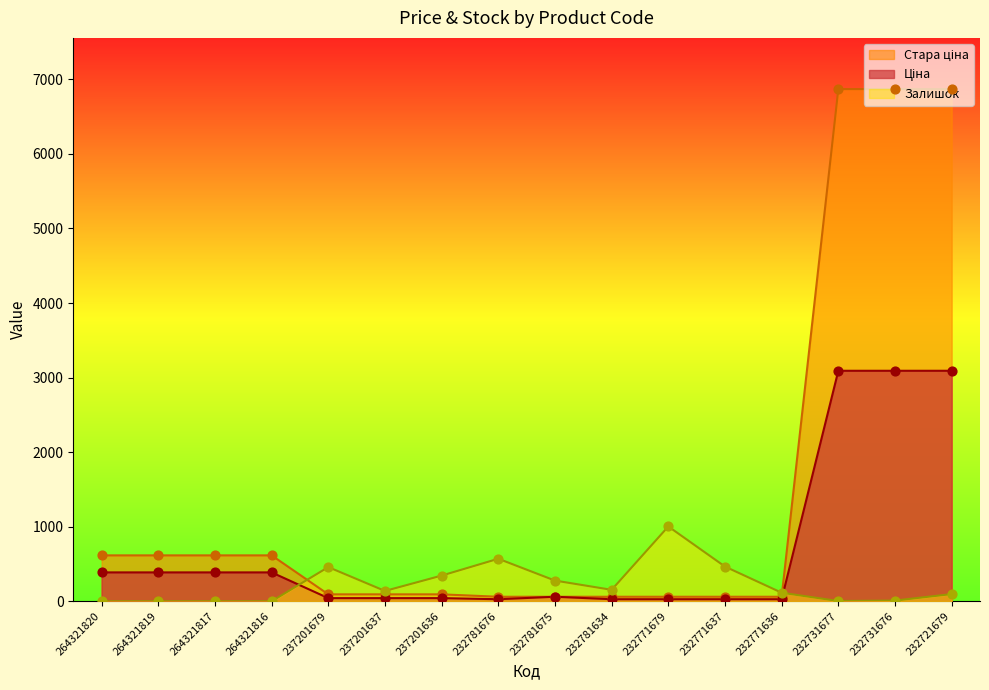

At how many categories does at least one series exceed 3111?

3